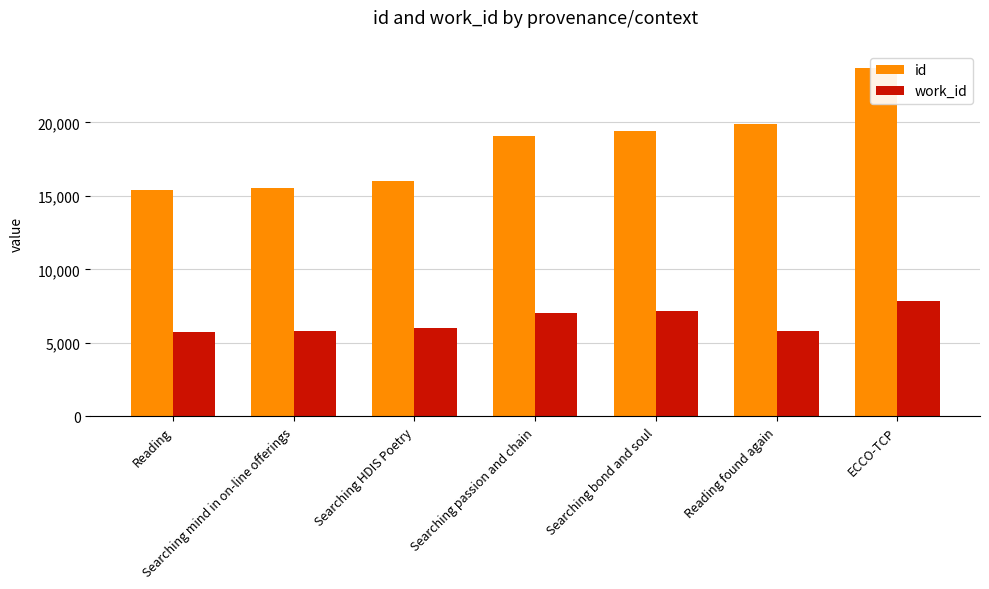

Which series changed the most between Reading found again and ECCO-TCP?

id